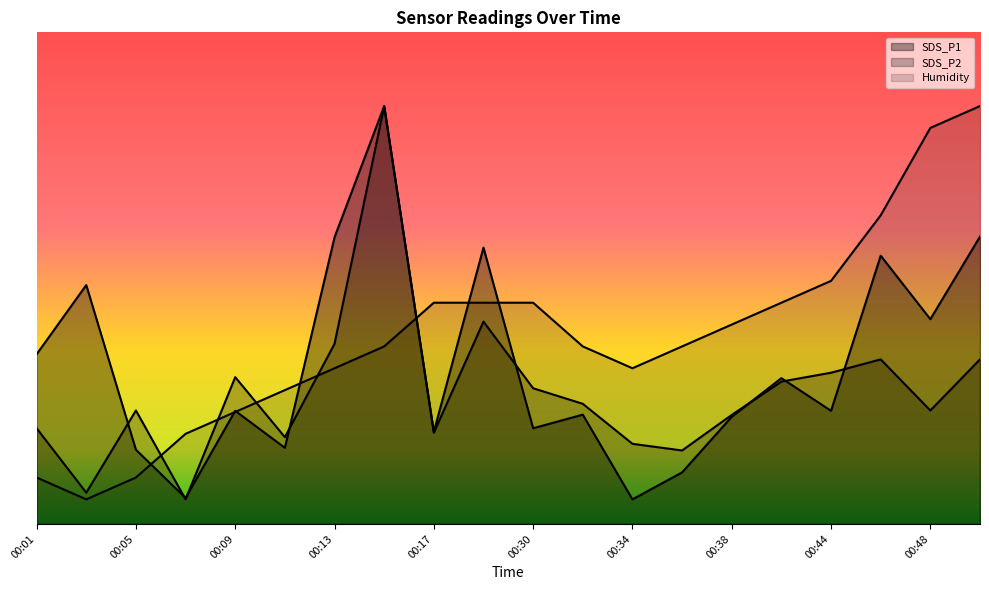

What is the difference between the maximum and minimum values in the SDS_P1 series?

80.0